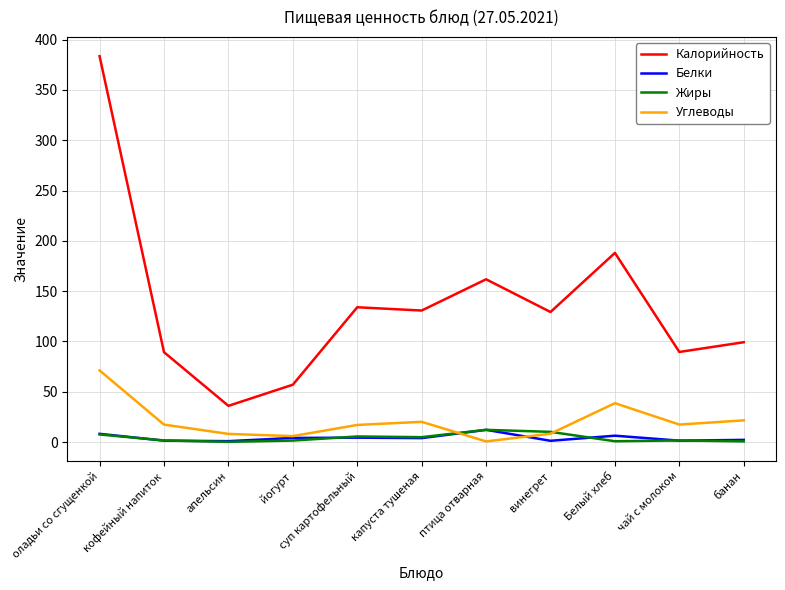

What is the sum of all Жиры values?

46.6